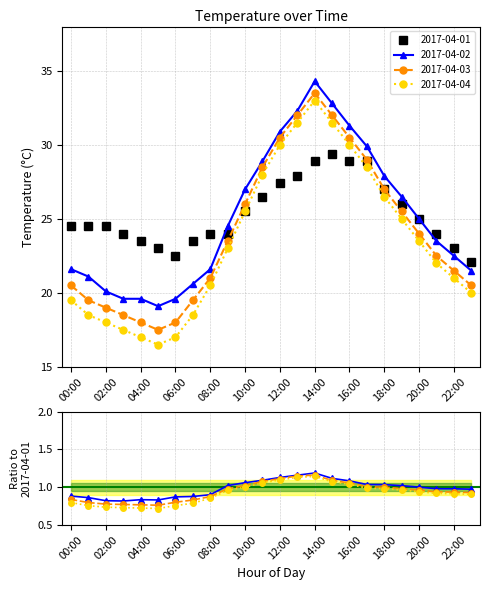

Is it true that 2017-04-02 equals 6.7 at 16:00?

False